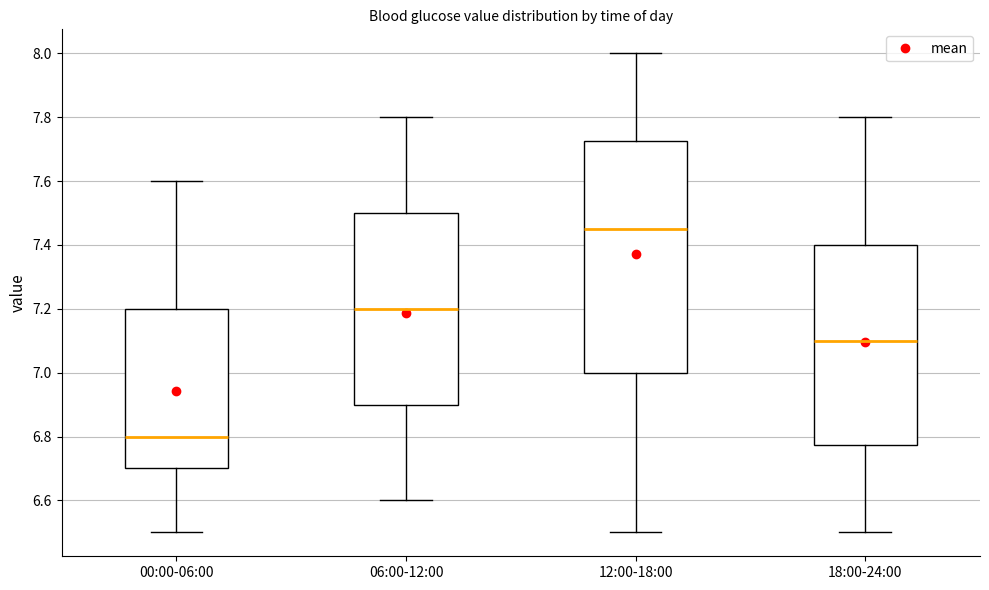

Reading left to right, read every box against the y-axis: the position of its median line, the range the box covers, and the ends of its whiskers. The values are not printed on the chart, so give them approximately, as read against the axis.

00:00-06:00: median 6.80, box 6.70 to 7.20, whiskers 6.50 to 7.60
06:00-12:00: median 7.20, box 6.90 to 7.50, whiskers 6.60 to 7.80
12:00-18:00: median 7.46, box 7.00 to 7.72, whiskers 6.50 to 8.00
18:00-24:00: median 7.10, box 6.78 to 7.40, whiskers 6.50 to 7.80